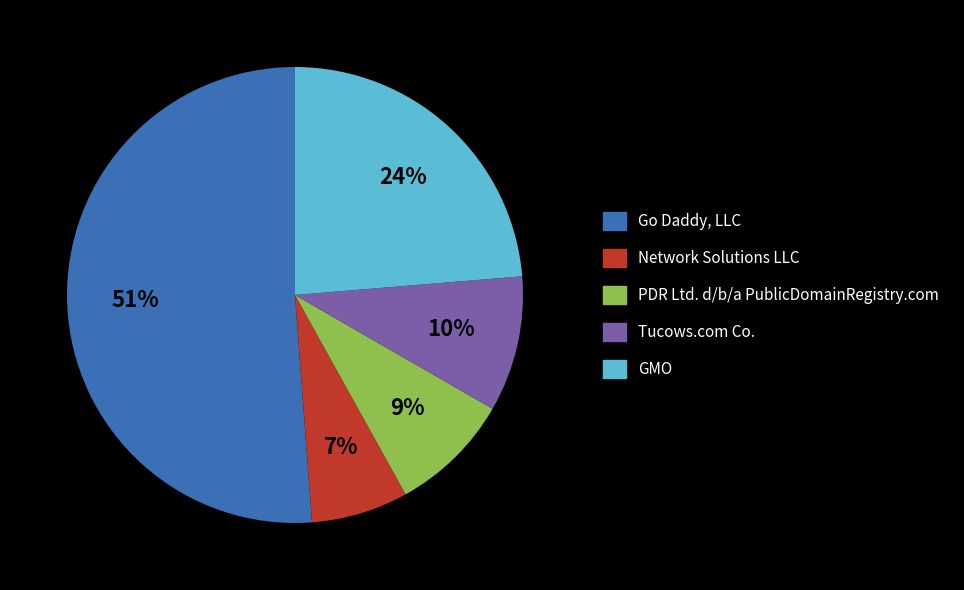

What percentage is the GMO slice, to the nearest percent?

24%